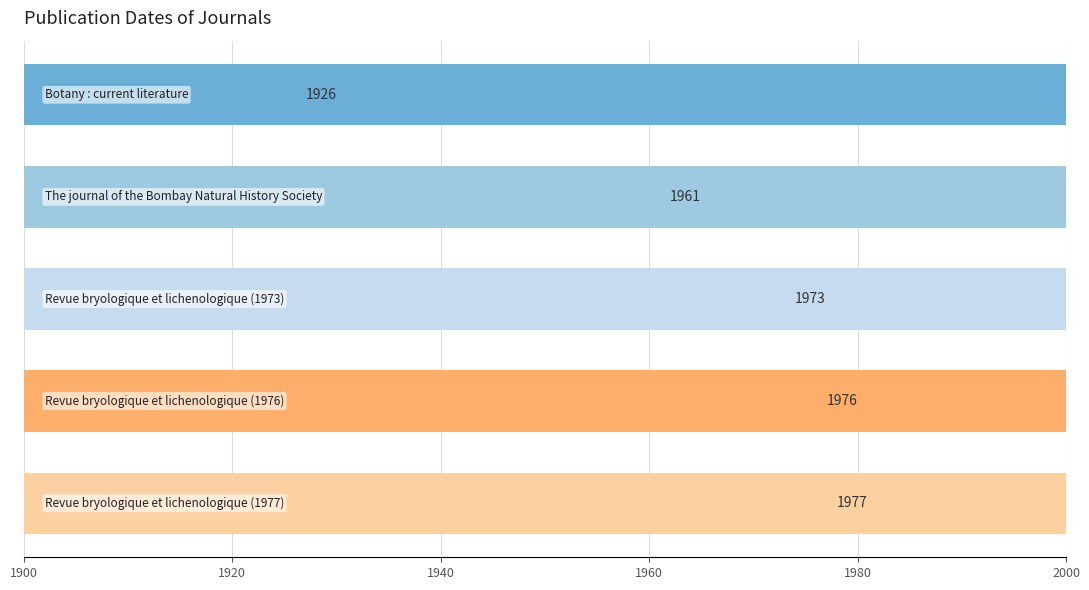

Is it true that the value at 1920 is 2940?

False